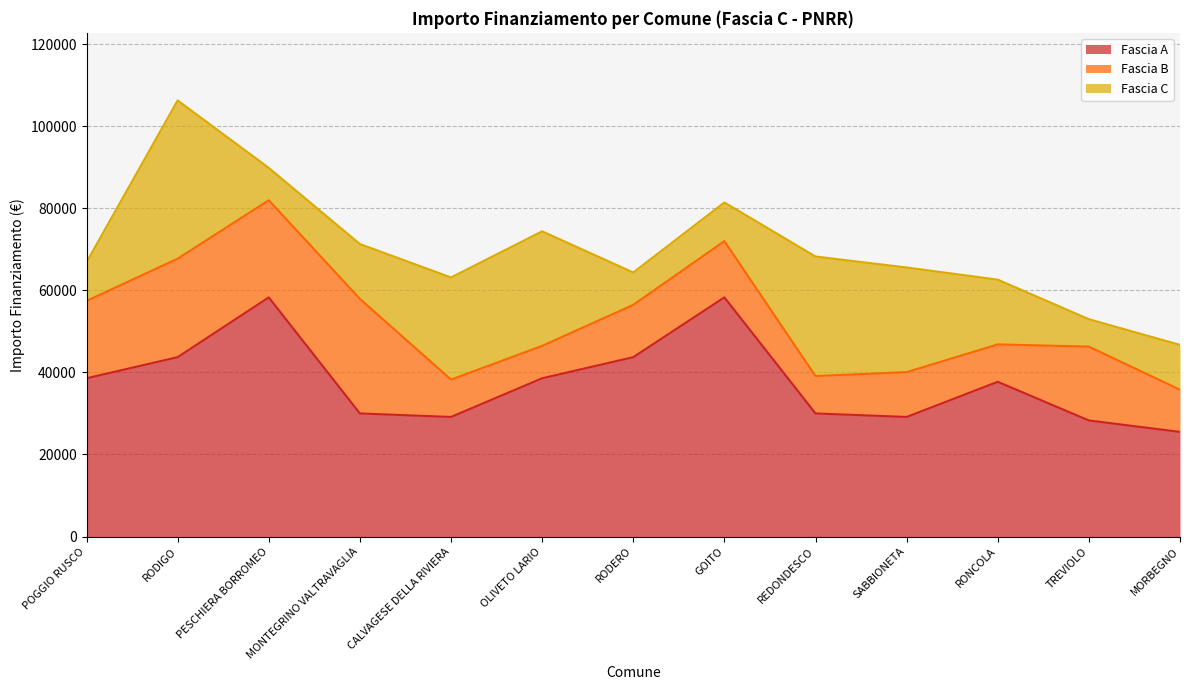

The value of Fascia A at POGGIO RUSCO is 38565. True or false?

True